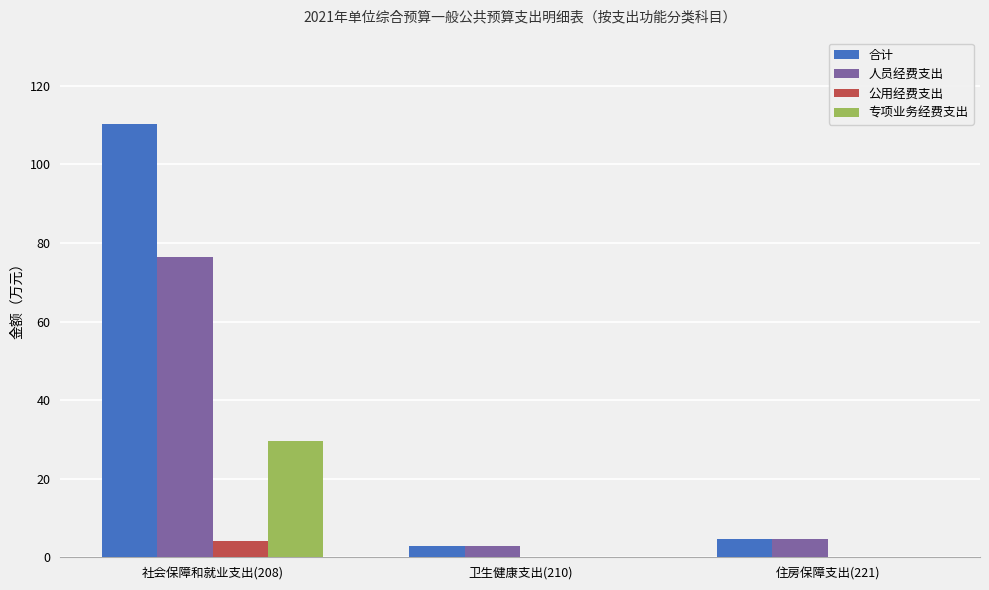

Reading left to right, extract all data points from this chart.

合计: 社会保障和就业支出(208)=110.2	卫生健康支出(210)=2.9	住房保障支出(221)=4.7
人员经费支出: 社会保障和就业支出(208)=76.4	卫生健康支出(210)=2.9	住房保障支出(221)=4.7
公用经费支出: 社会保障和就业支出(208)=4.2	卫生健康支出(210)=0.0	住房保障支出(221)=0.0
专项业务经费支出: 社会保障和就业支出(208)=29.6	卫生健康支出(210)=0.0	住房保障支出(221)=0.0